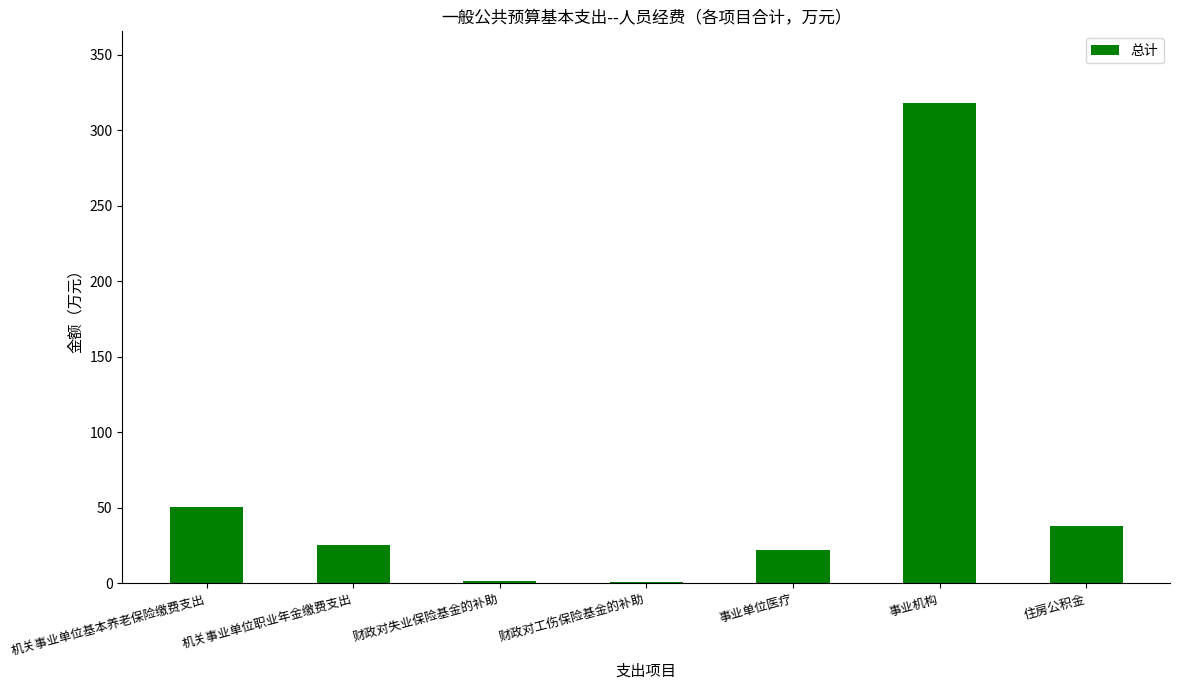

Where is the data nearest to the value 159?

机关事业单位基本养老保险缴费支出